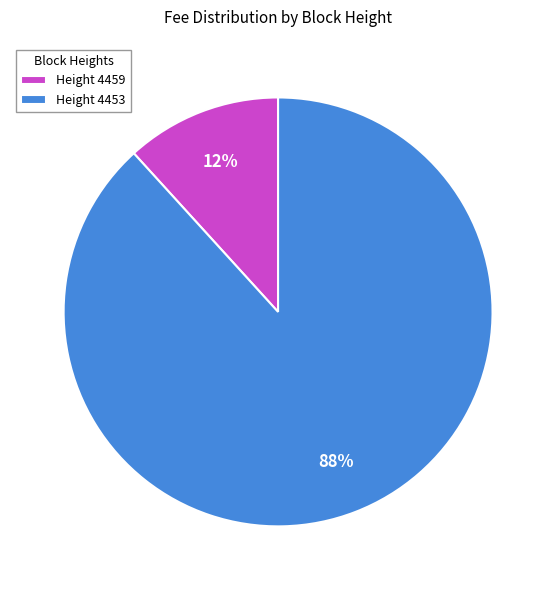

Is Height 4453 the majority of the pie?

Yes